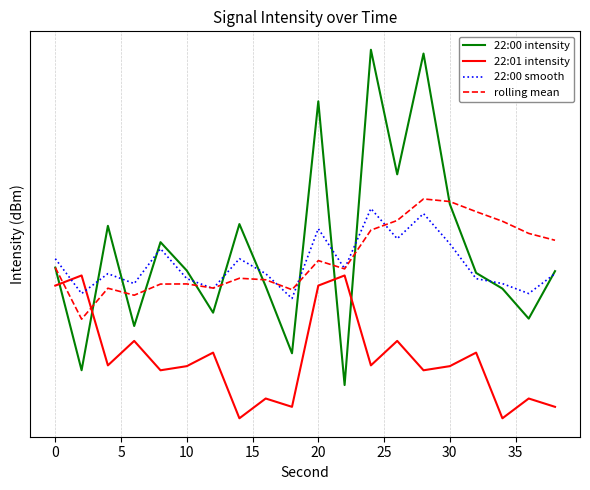

Reading right to left, transcribe all the data shown in this chart.

22:00 intensity: -105.7	-106.7	-106.1	-105.8	-104.4	-101.5	-103.8	-101.4	-108.1	-102.4	-107.4	-106.1	-104.8	-106.6	-105.7	-105.2	-106.9	-104.8	-107.8	-105.7
22:01 intensity: -108.5	-108.3	-108.7	-107.4	-107.7	-107.8	-107.2	-107.7	-105.8	-106.0	-108.5	-108.3	-108.7	-107.4	-107.7	-107.8	-107.2	-107.7	-105.8	-106.0
22:00 smooth: -105.8	-106.2	-106.0	-105.9	-105.2	-104.6	-105.1	-104.5	-105.7	-104.9	-106.3	-105.8	-105.5	-106.1	-105.9	-105.3	-106.0	-105.8	-106.2	-105.5
rolling mean: -105.1	-105.0	-104.8	-104.6	-104.4	-104.3	-104.7	-104.9	-105.7	-105.5	-106.1	-105.9	-105.9	-106.1	-106.0	-106.0	-106.2	-106.1	-106.7	-105.7